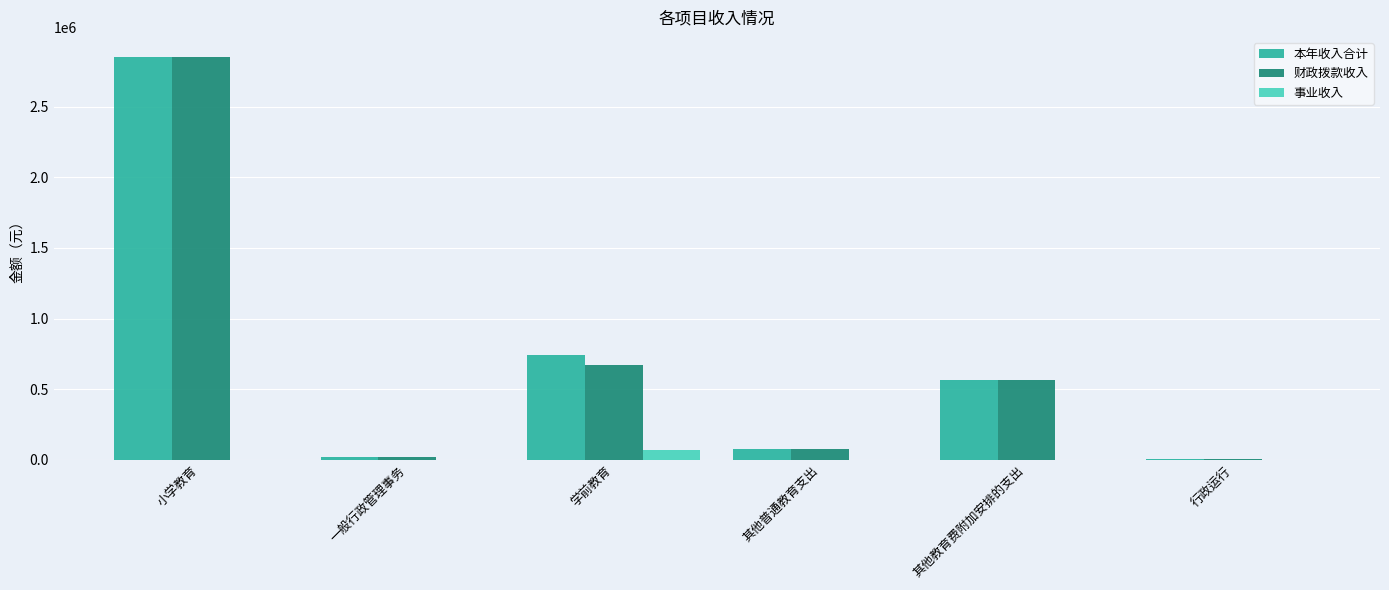

Reading right to left, what are all the values shown in this chart?

本年收入合计: 行政运行=3000.0	其他教育费附加安排的支出=567961.0	其他普通教育支出=77653.5	学前教育=739477.0	一般行政管理事务=20000.0	小学教育=2850318.9
财政拨款收入: 行政运行=3000.0	其他教育费附加安排的支出=567961.0	其他普通教育支出=77653.5	学前教育=668215.0	一般行政管理事务=20000.0	小学教育=2850318.9
事业收入: 行政运行=0.0	其他教育费附加安排的支出=0.0	其他普通教育支出=0.0	学前教育=71262.0	一般行政管理事务=0.0	小学教育=0.0